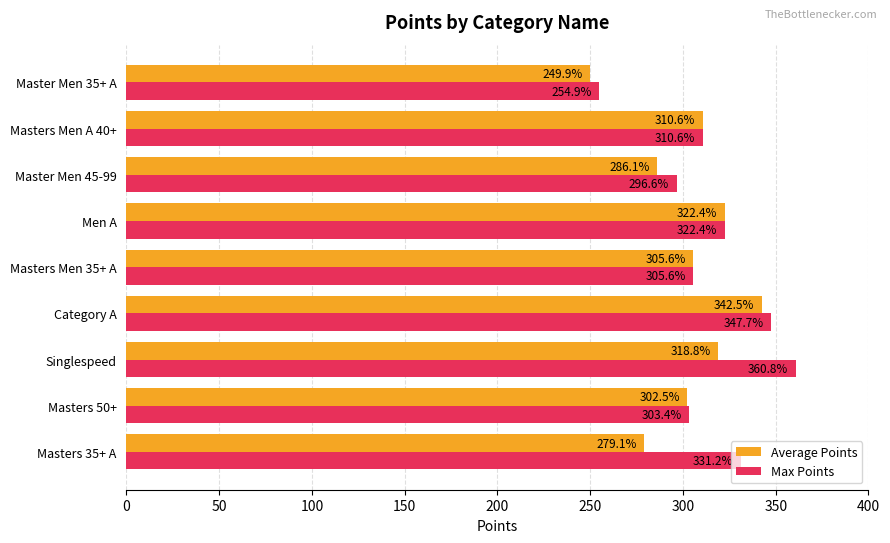

Where is Max Points nearest to the value 307?

Masters Men 35+ A